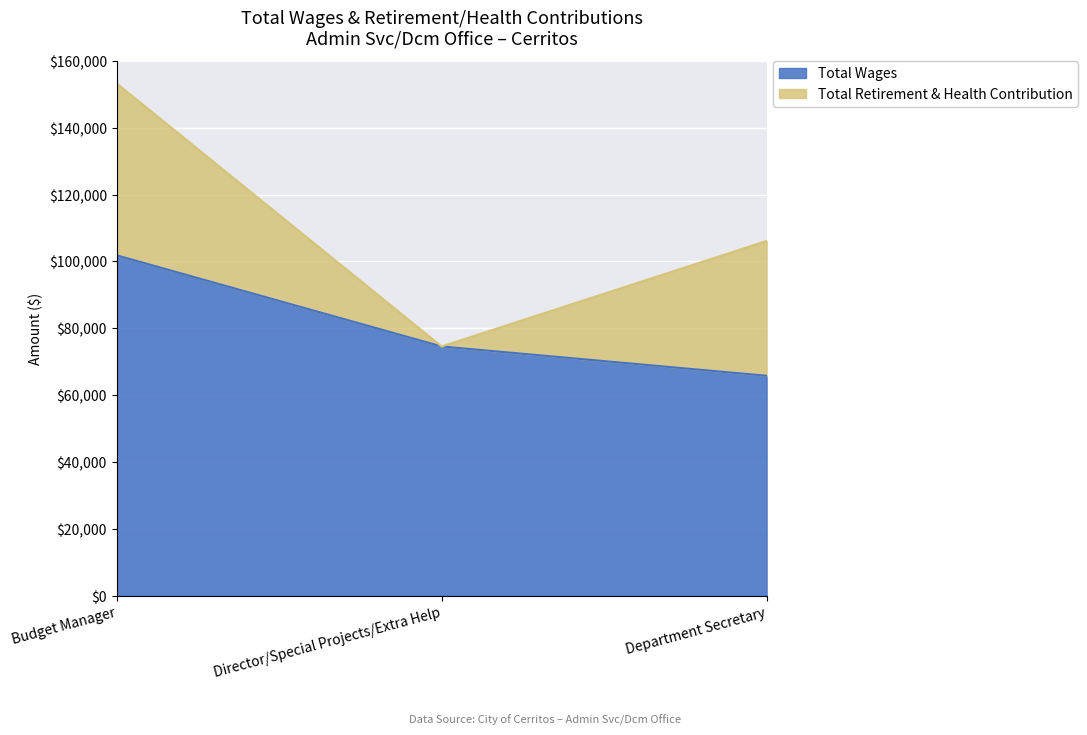

What is the sum of the values at Department Secretary and Budget Manager?

167656